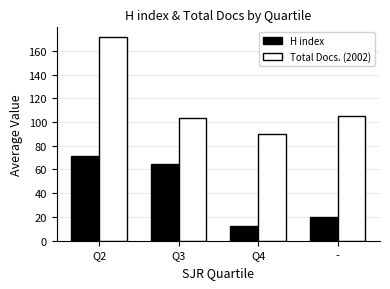

What position from the right is Q2?

4